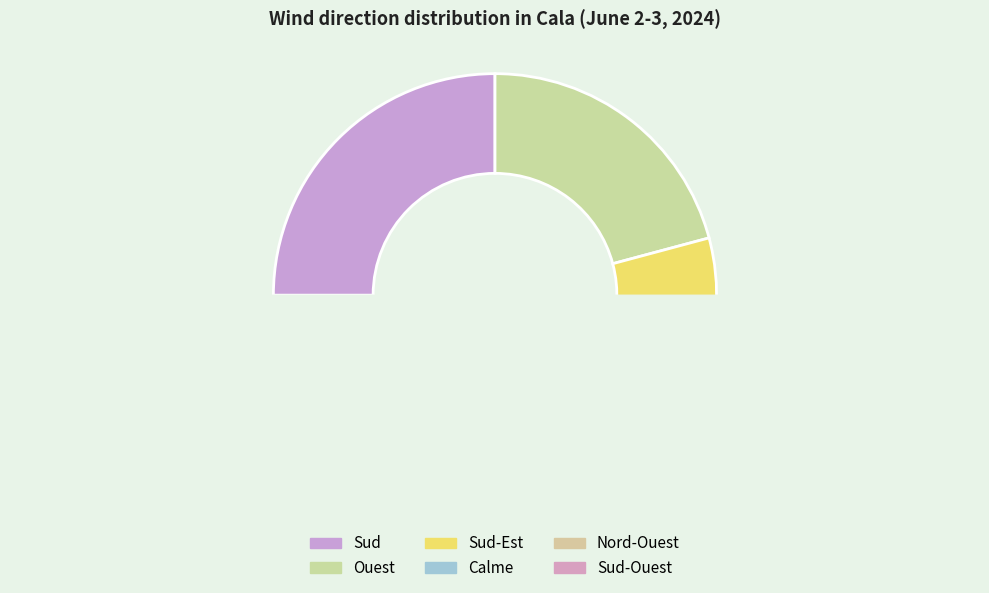

Is Sud the majority of the pie?

No